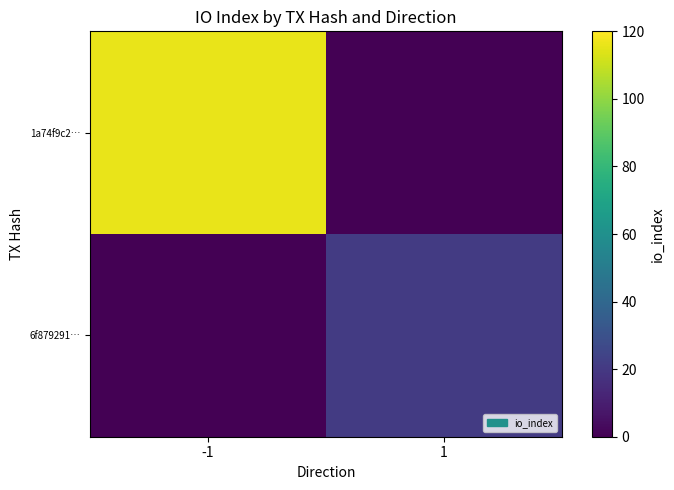

Reading left to right, extract all data points from this chart.

1a74f9c2…: -1=116	1=0
6f879291…: -1=0	1=21